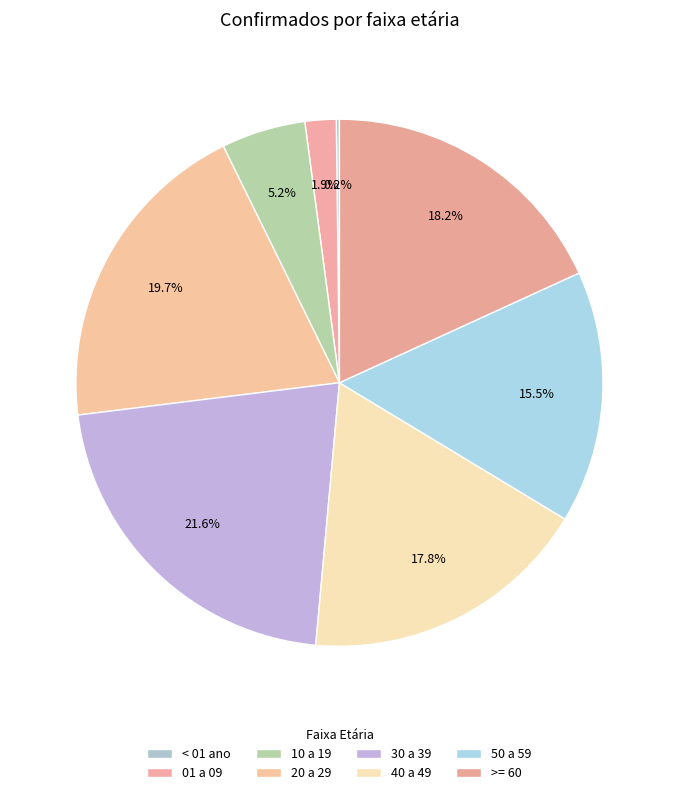

To the nearest percent, what is the difference between the 50 a 59 and 10 a 19 slice percentages?

10%